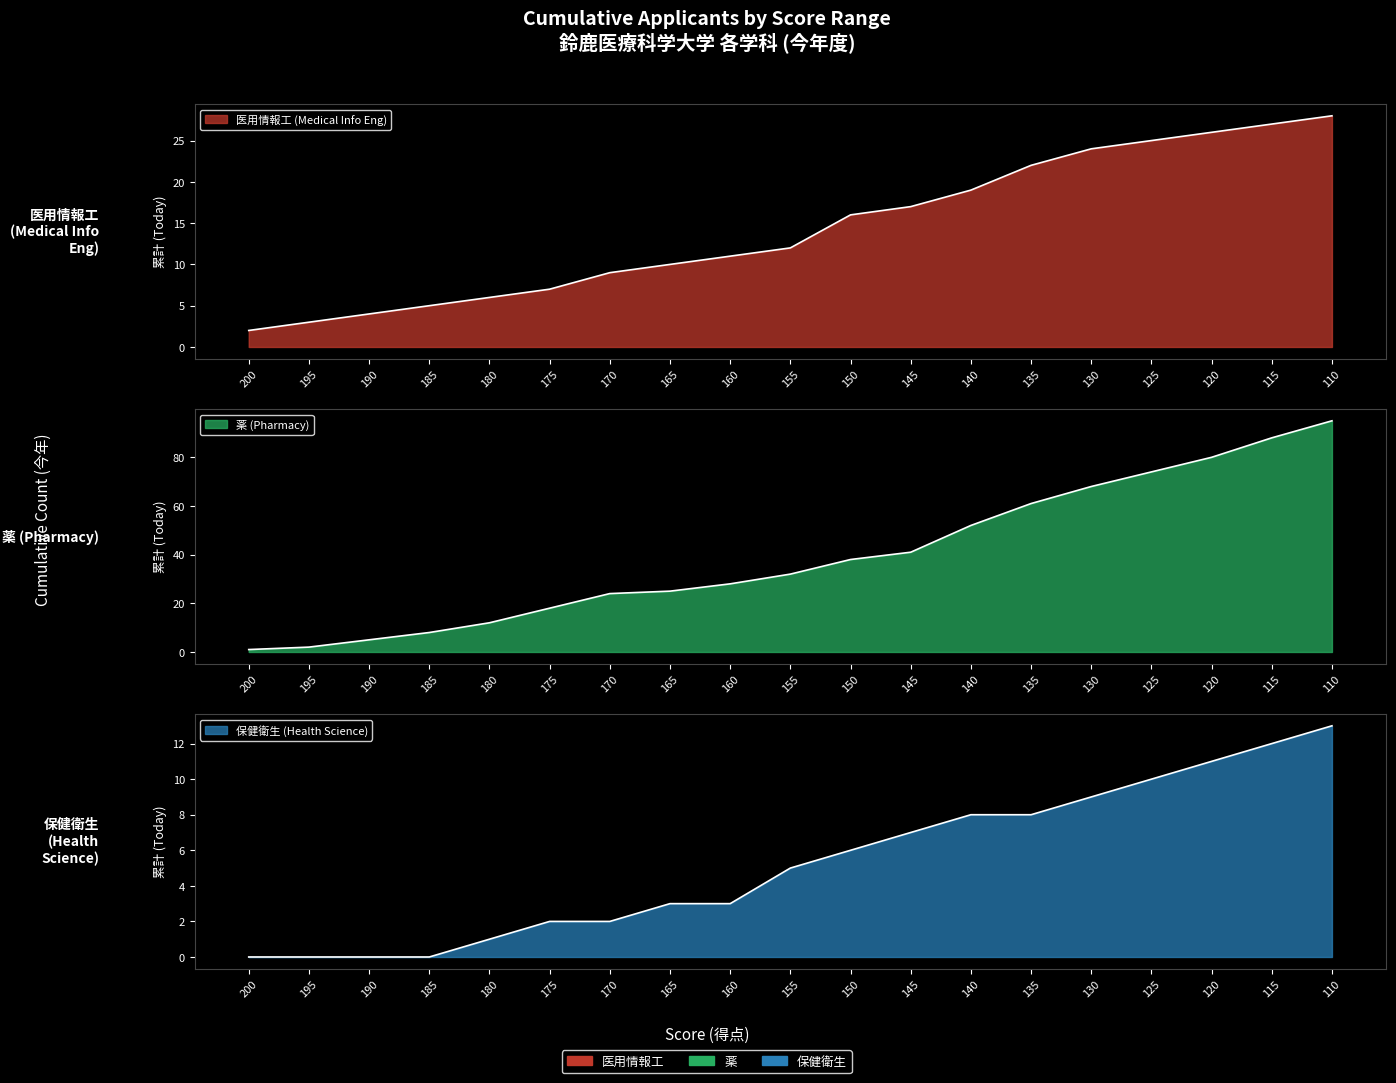

Rank the series by their maximum value, from lowest to highest.

保健衛生_福祉, 医用情報工, 薬